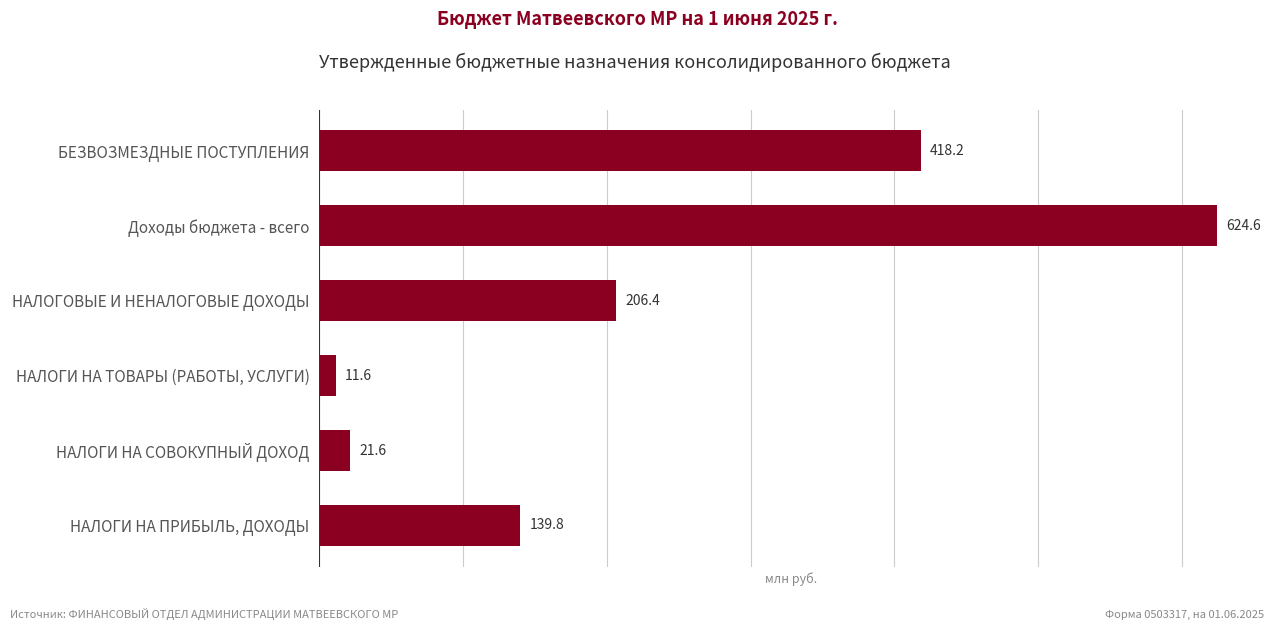

True or false: the data shows 11.6 at НАЛОГИ НА ТОВАРЫ (РАБОТЫ, УСЛУГИ).

True